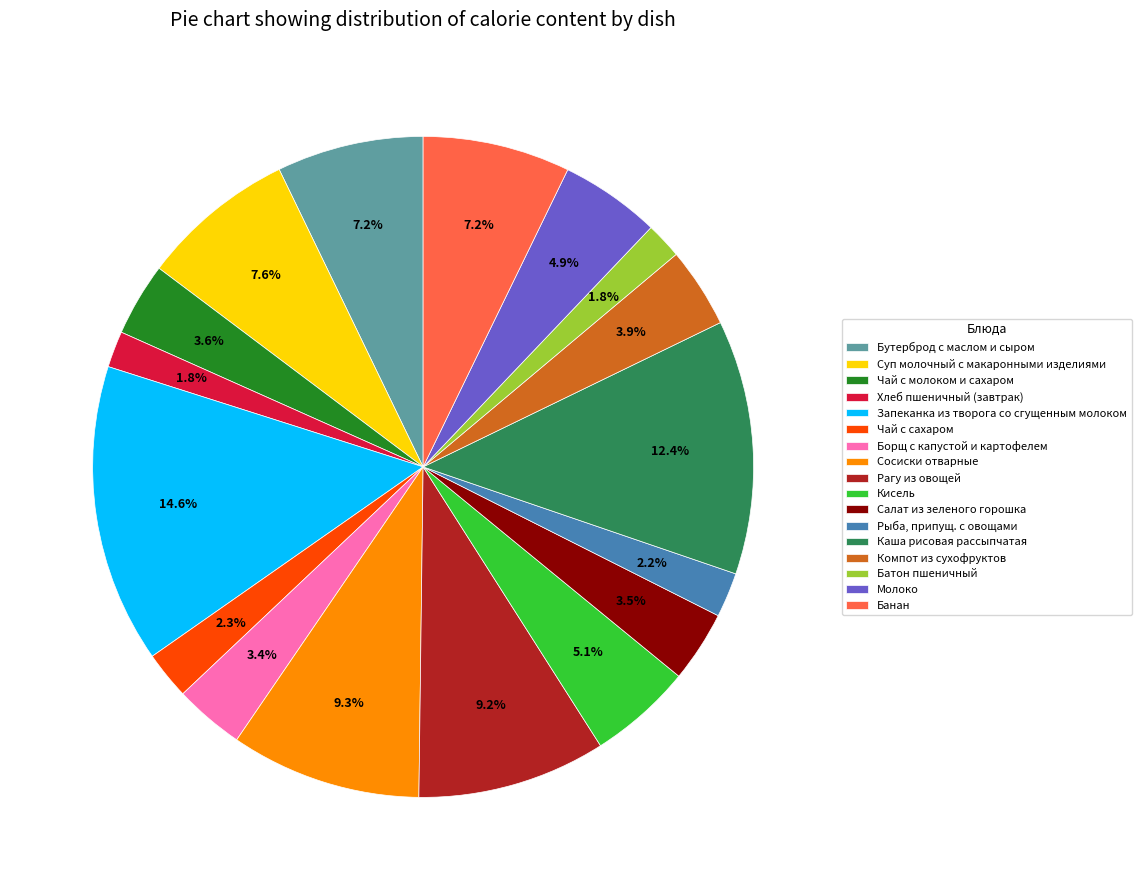

Between Батон пшеничный and Каша рисовая рассыпчатая, which is larger?

Каша рисовая рассыпчатая